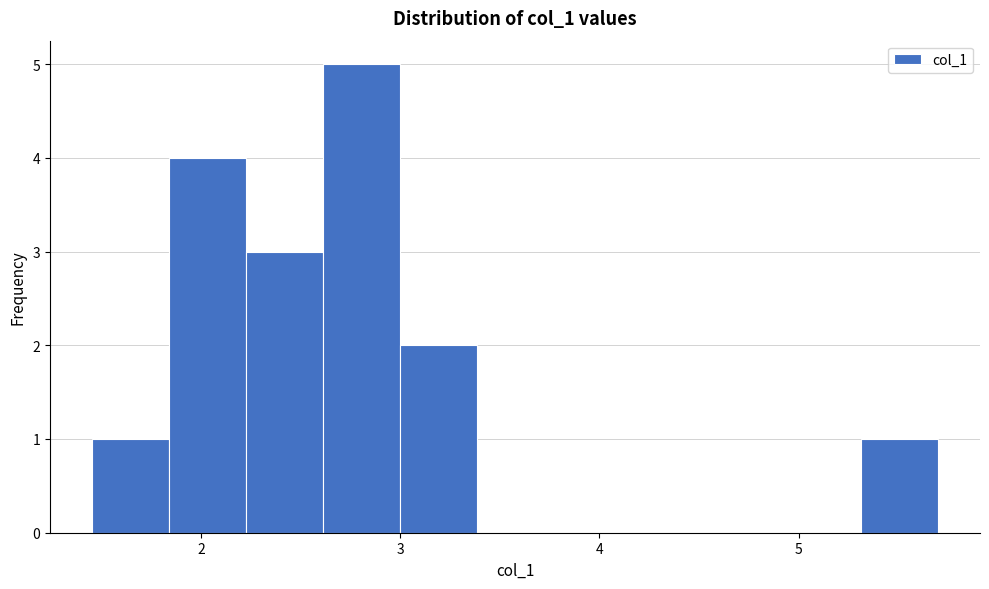

Around what value on the x-axis is the tallest bar? Give the approximate position of its centre, as read against the axis.

2.8